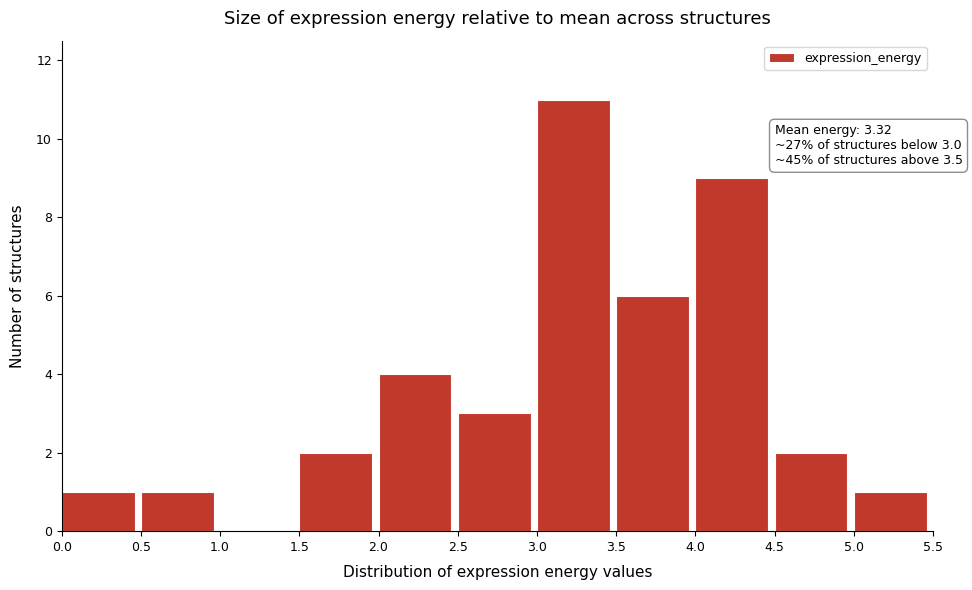

Over which range of the x-axis is the bar tallest?

3.0 to 3.5